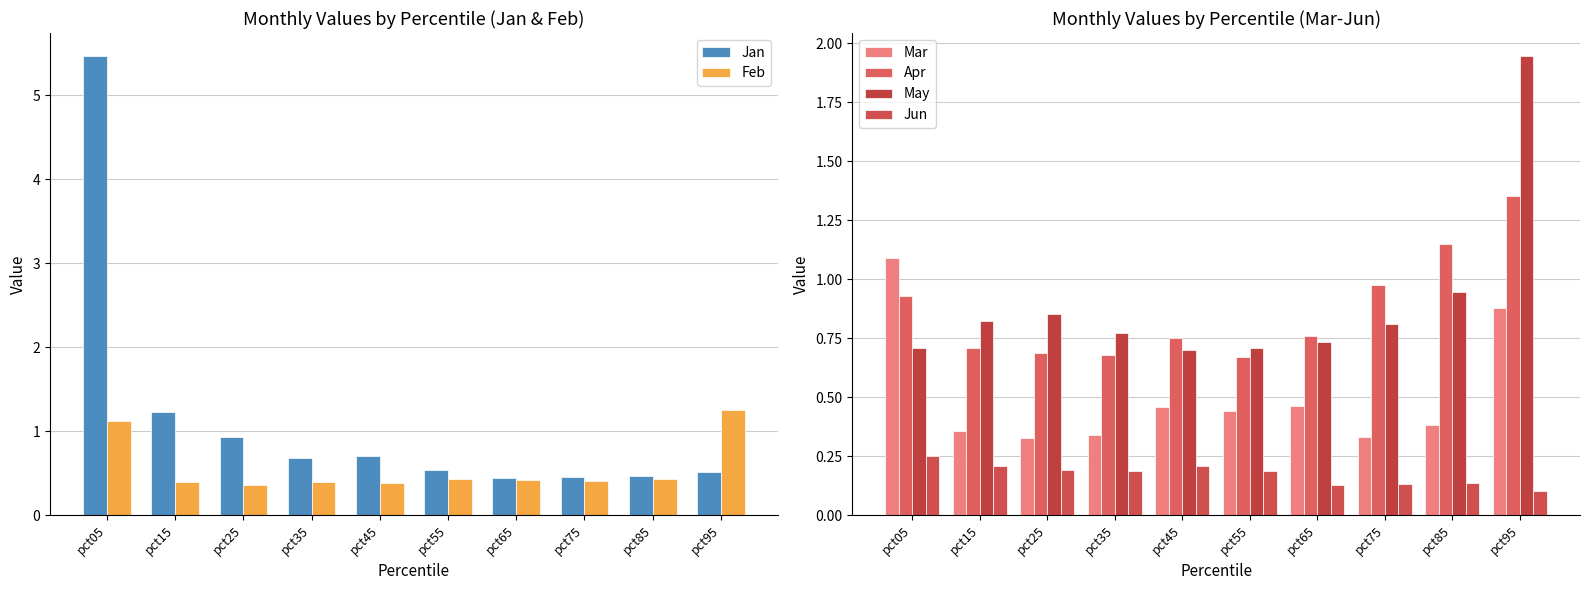

What is the value of the Mar bar at the 4th from the left?

0.3